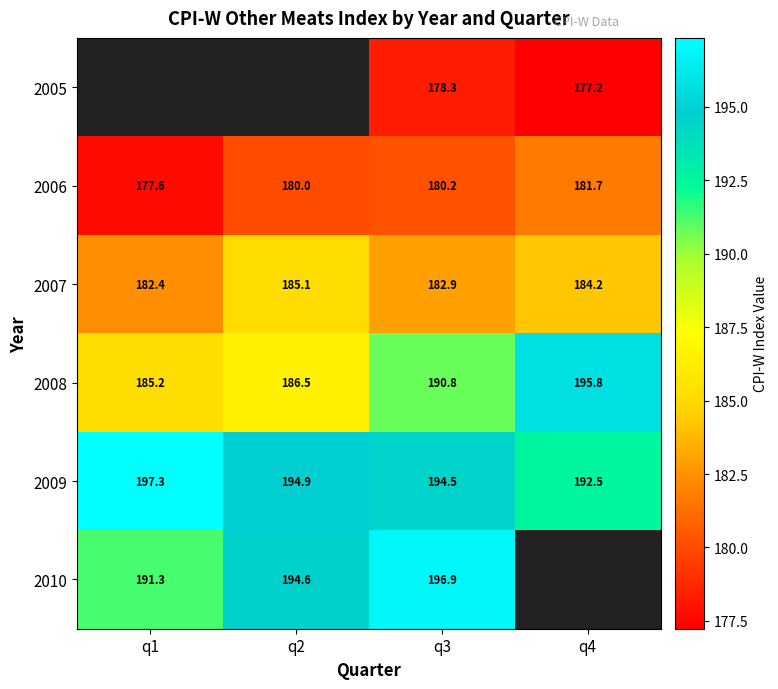

List the labels in order of 2006 value, largest first.

q4, q3, q2, q1